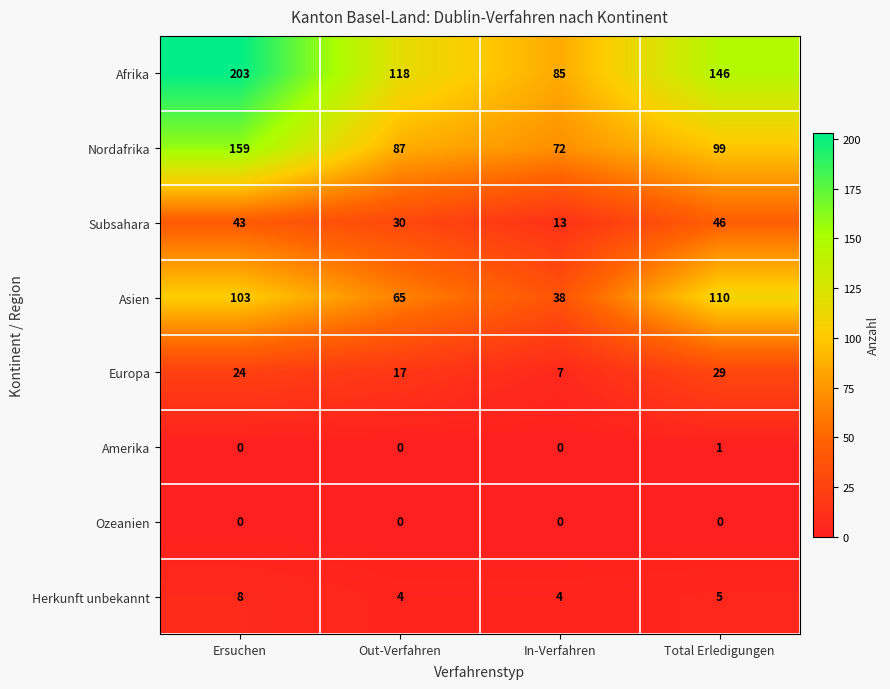

What is the average value of the Nordafrika series?

104